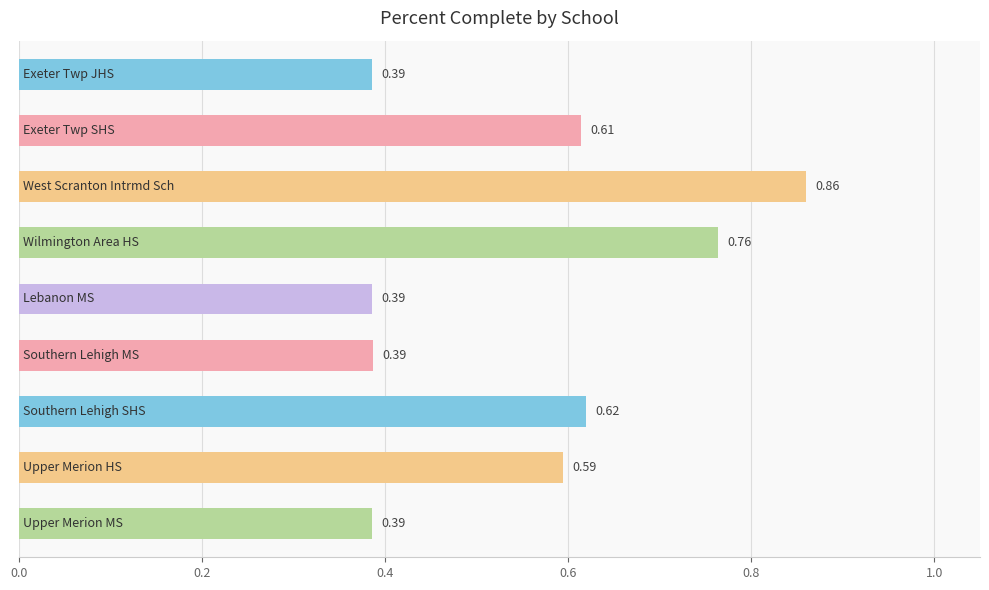

What is the difference between the maximum and minimum values?

0.5